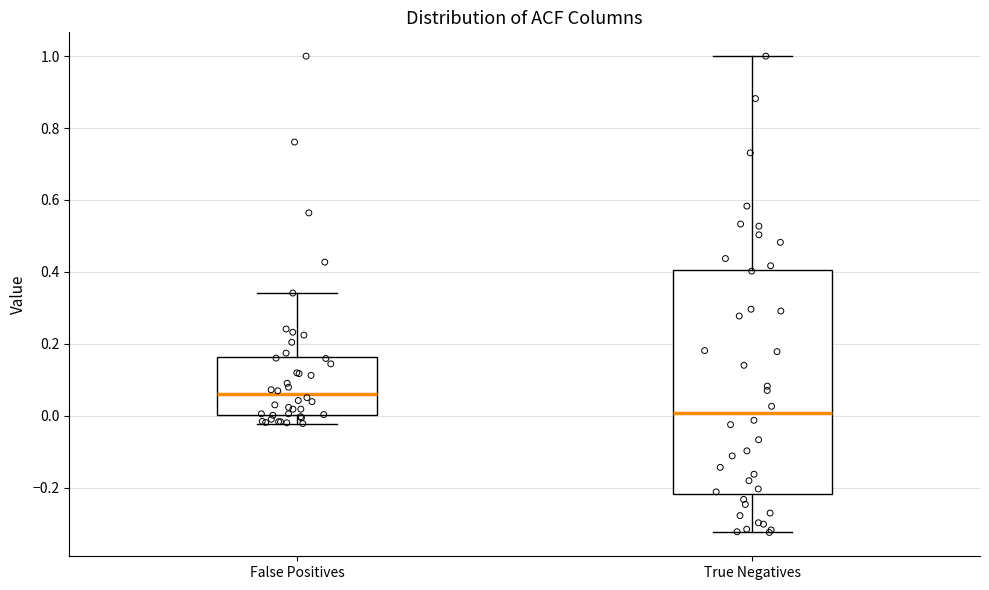

Where does the lower whisker of the box for False Positives end on the y-axis? The values are not printed on the chart, so give them approximately, as read against the axis.

-0.02